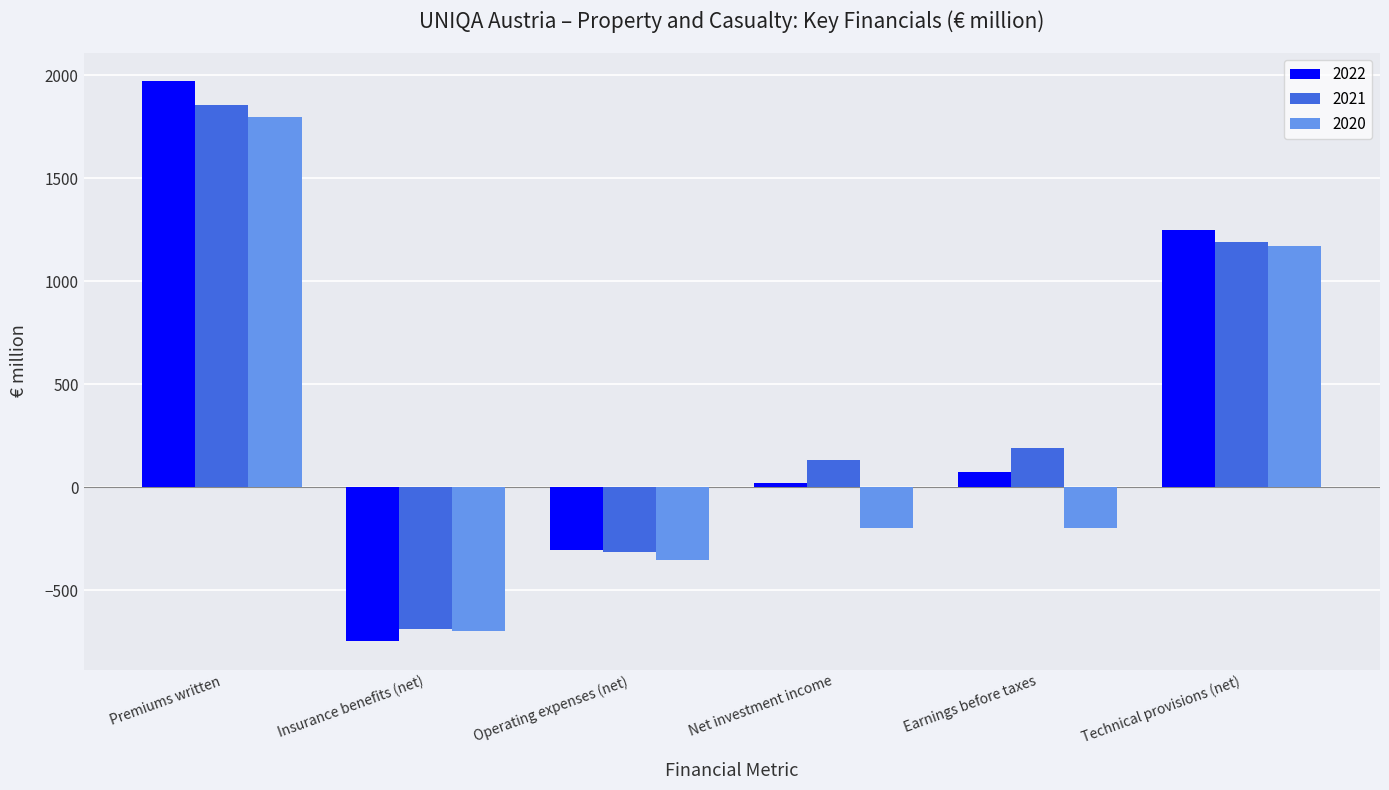

How many bars are there in total?

18